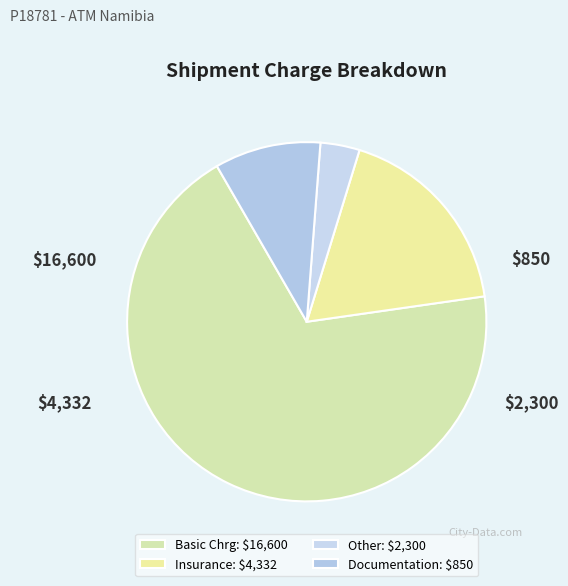

How many slices are in this pie chart?

4